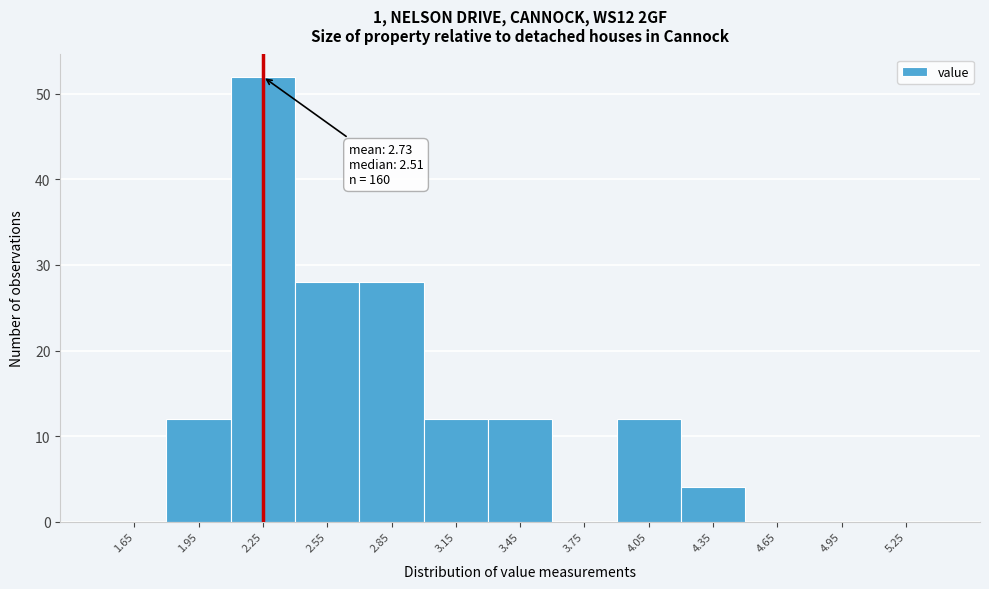

Which range on the x-axis has the tallest bar?

2.1 to 2.4